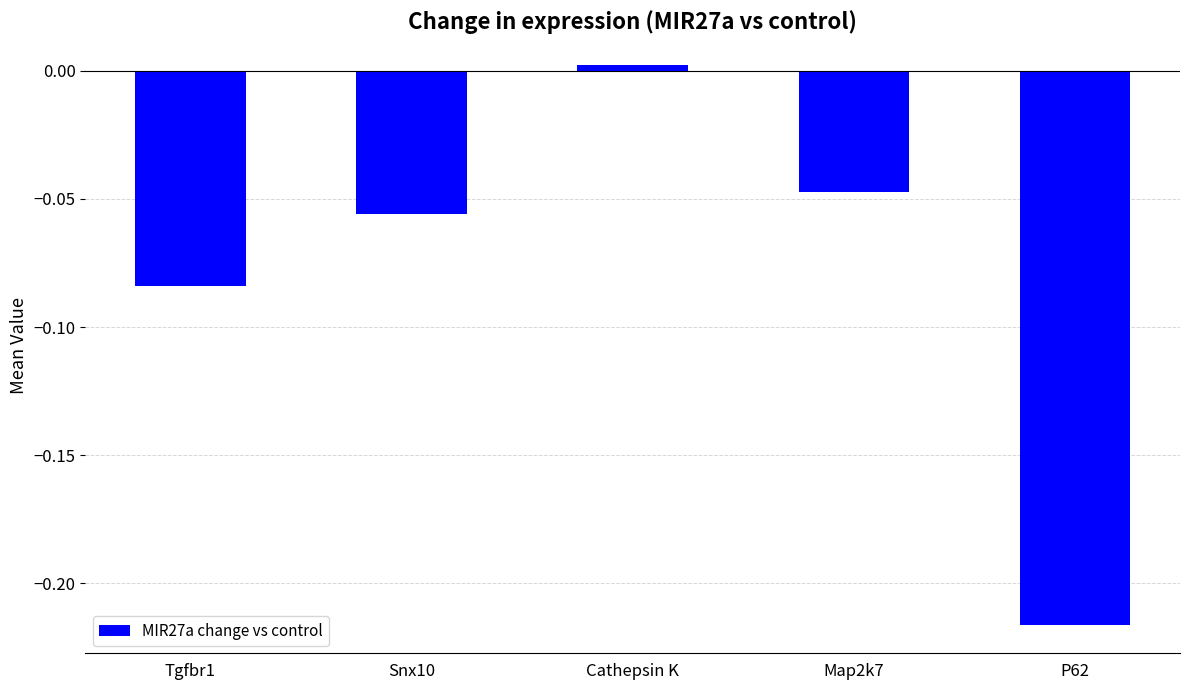

How many bars are there in total?

5